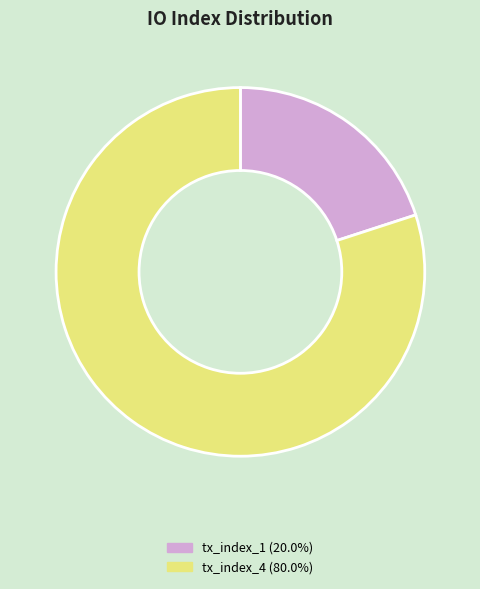

Combined, do tx_index_4 (80.0%) and tx_index_1 (20.0%) account for over 50%?

Yes